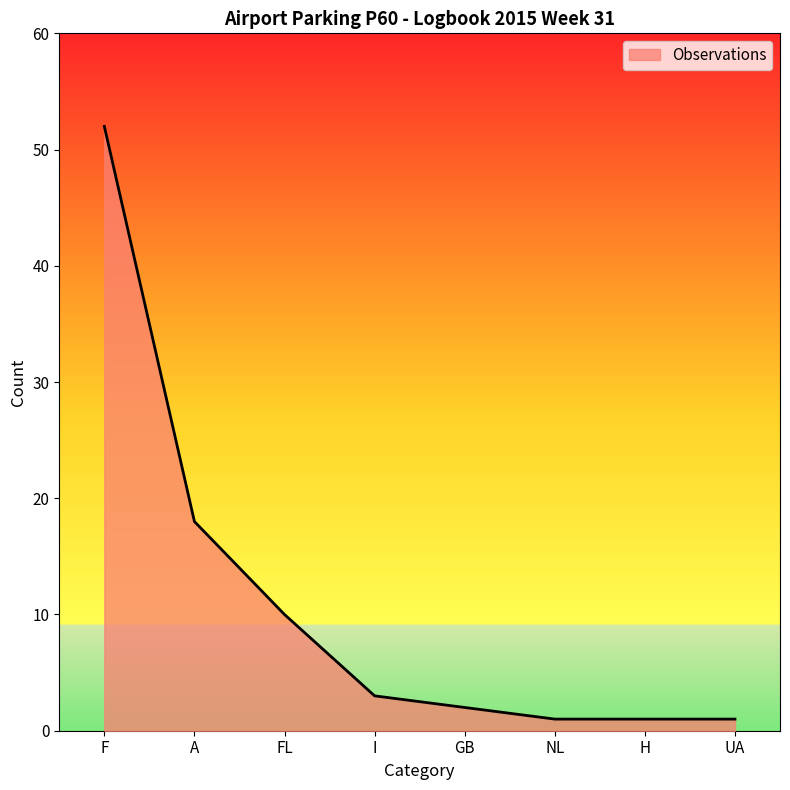

What position from the right is GB?

4